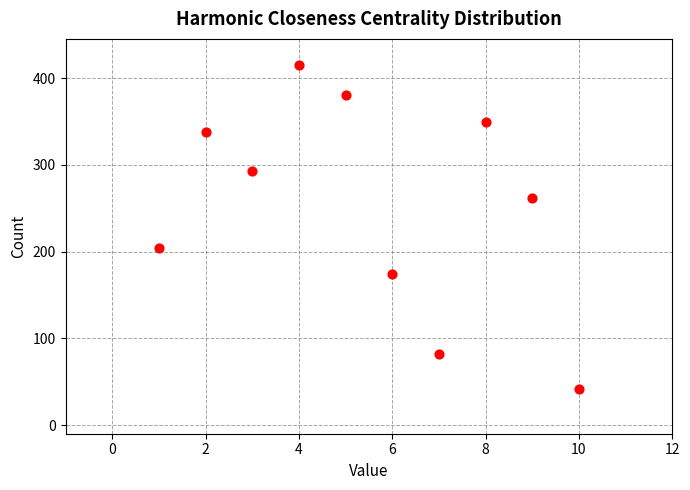

What is the range of X values (max minus min)?

9.0